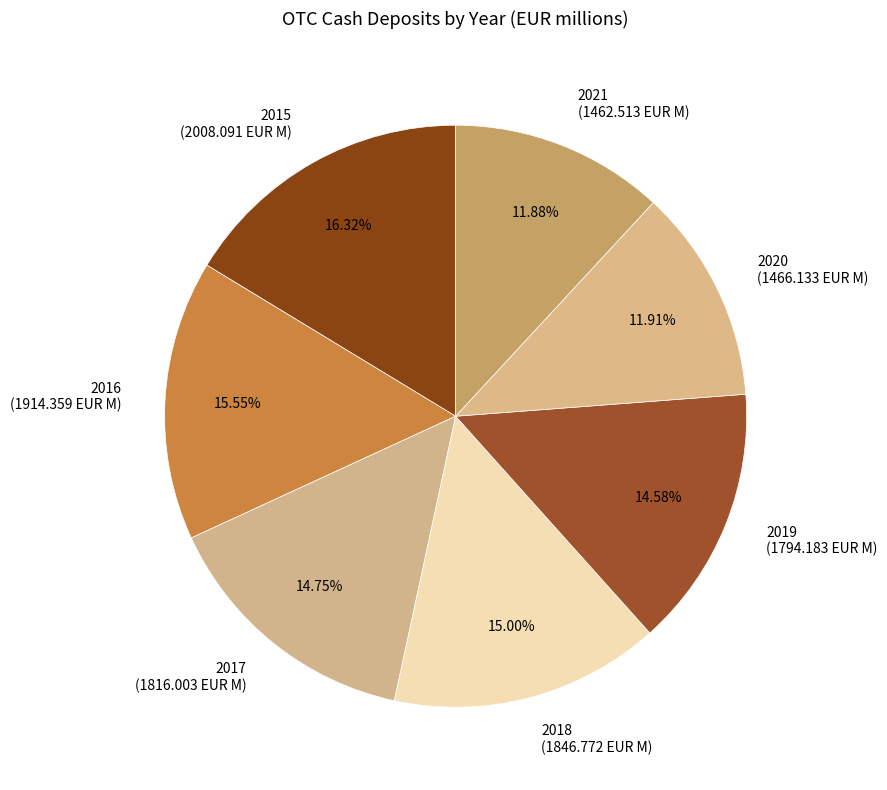

To the nearest percent, what percentage of the pie is 2017?

15%